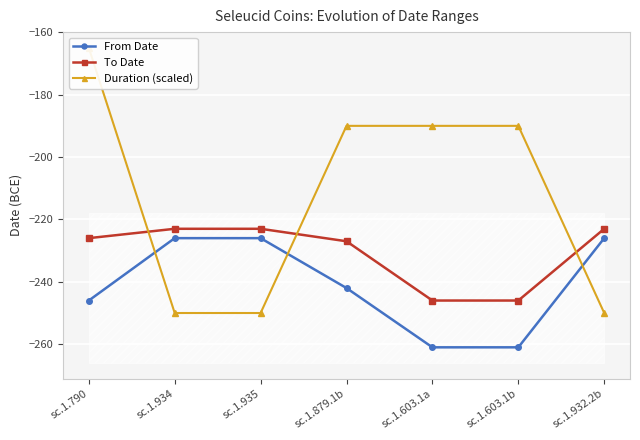

What is the total value across all series at sc.1.932.2b?

-699